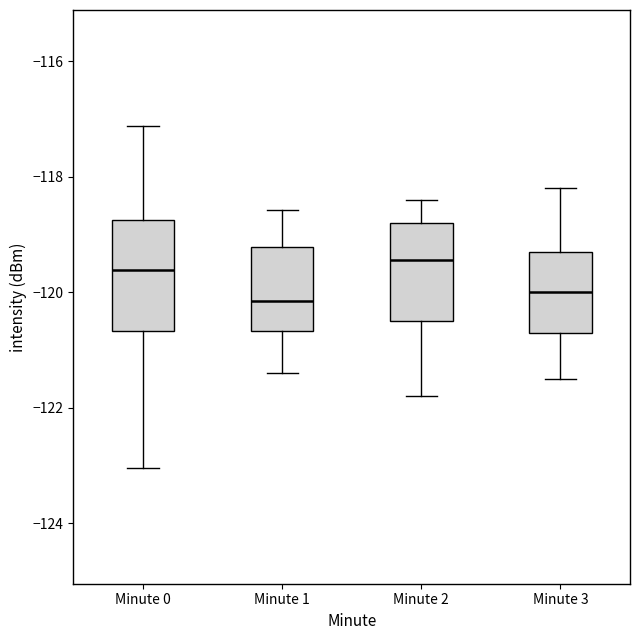

Reading left to right, read every box against the y-axis: the position of its median line, the range the box covers, and the ends of its whiskers. The values are not printed on the chart, so give them approximately, as read against the axis.

Minute 0: median -119.6, box -120.6 to -118.8, whiskers -123.0 to -117.2
Minute 1: median -120.2, box -120.6 to -119.2, whiskers -121.4 to -118.6
Minute 2: median -119.4, box -120.4 to -118.8, whiskers -121.8 to -118.4
Minute 3: median -120.0, box -120.6 to -119.2, whiskers -121.4 to -118.2